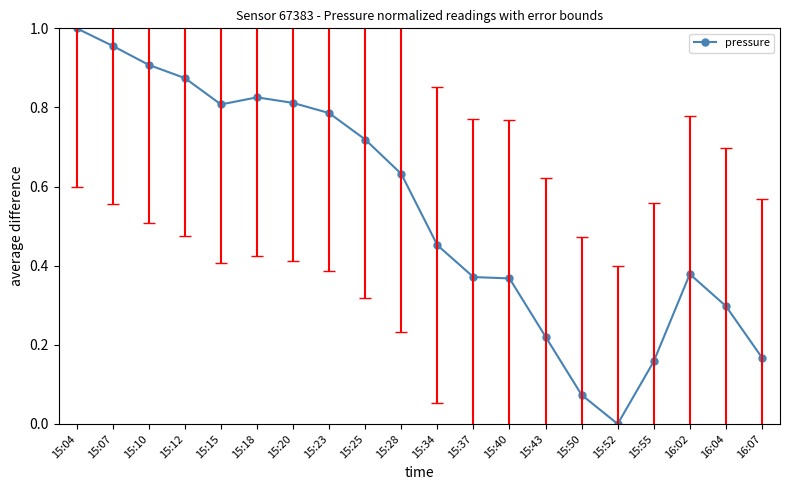

Does the chart have visible grid lines?

No